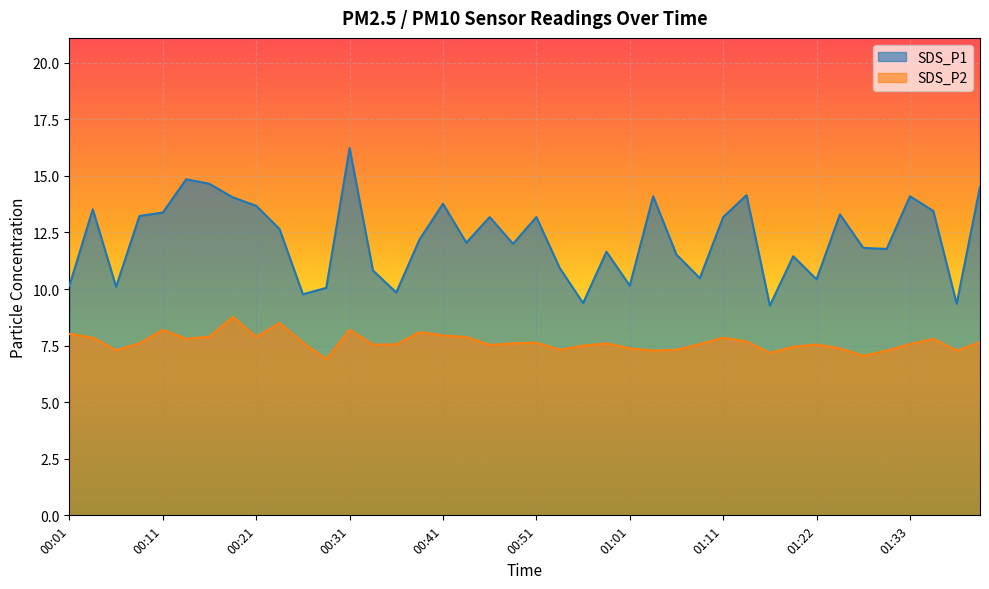

At how many categories does at least one series exceed 8?

40